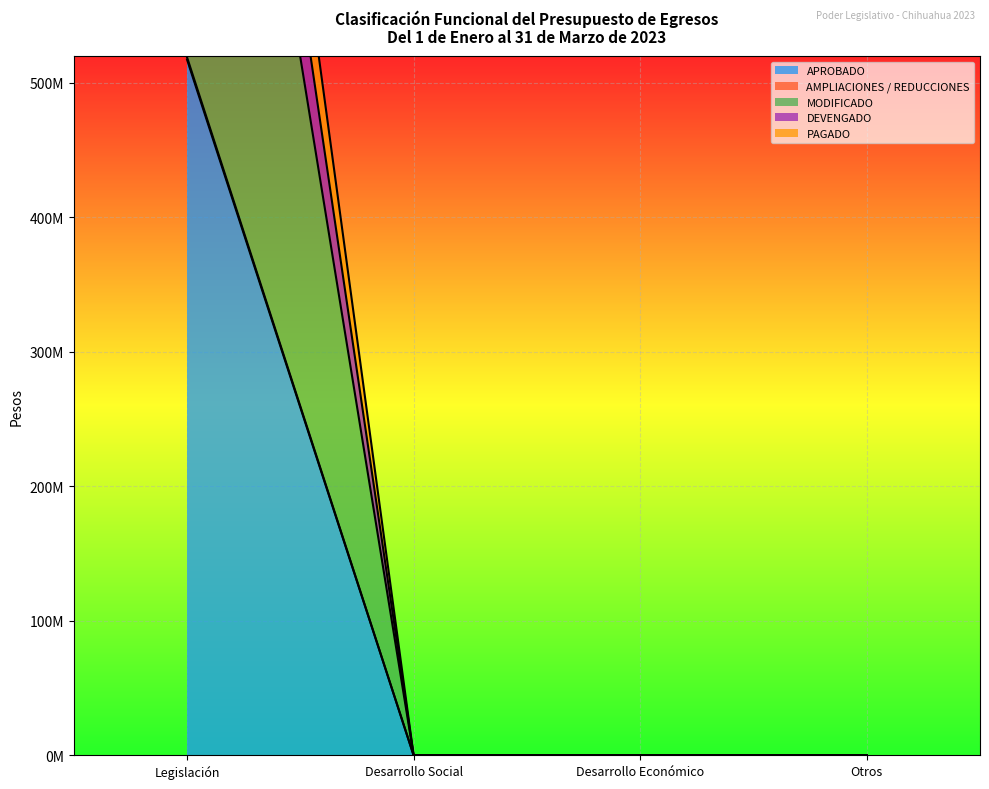

Which series has the largest range (max minus min)?

PAGADO